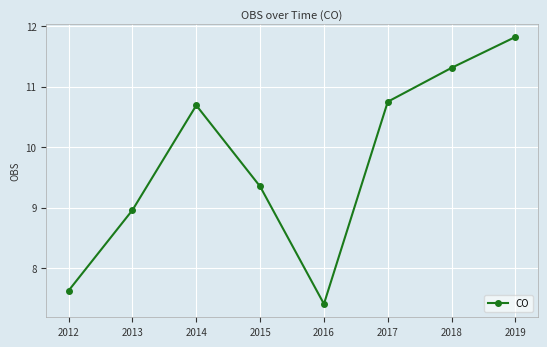

What is the value of the 1st point from the left?

7.6